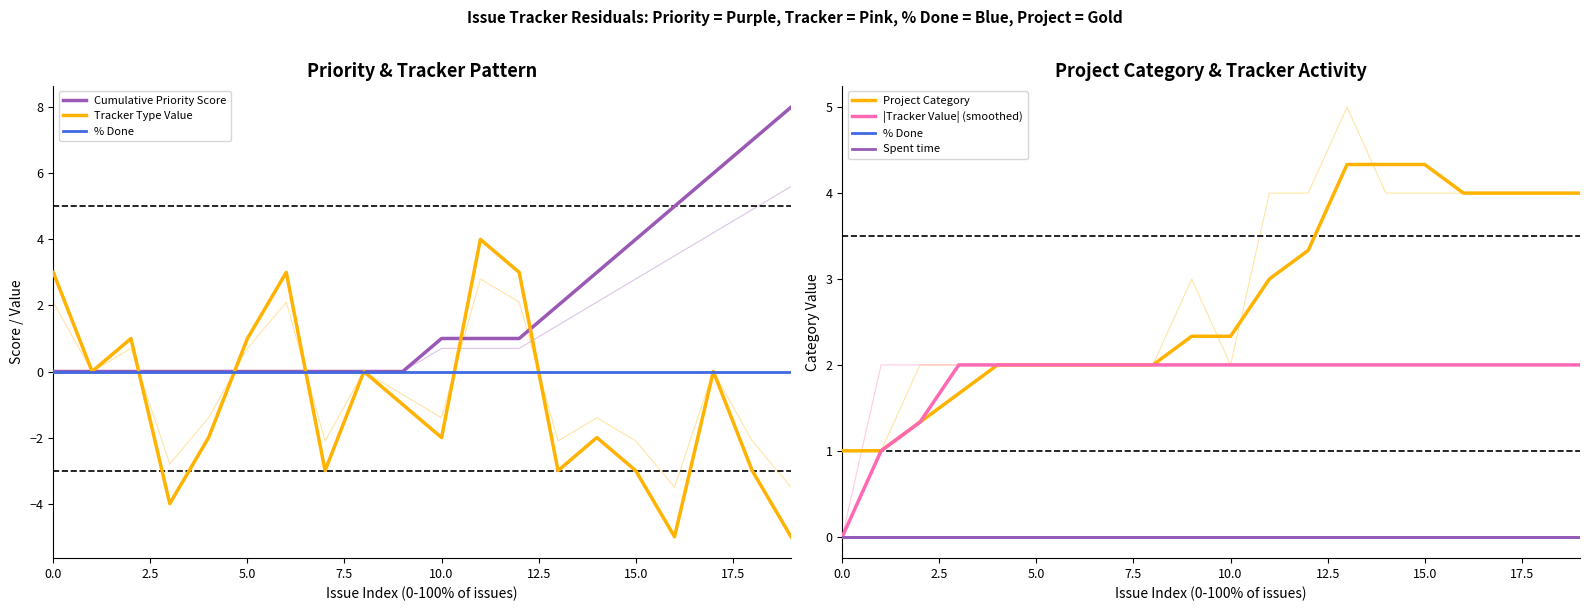

Count the number of data series in this chart.

6